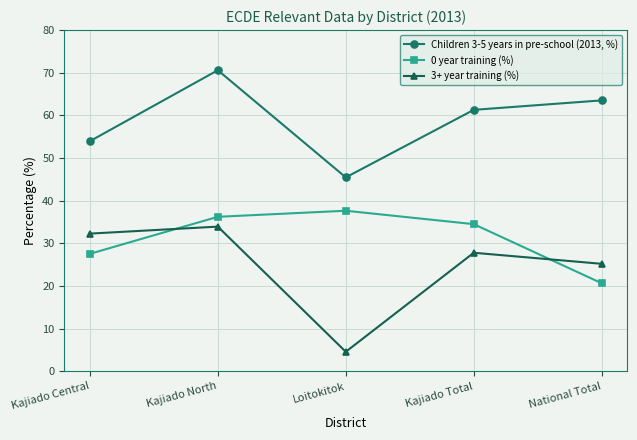

What are all the series names shown in the legend?

Children 3-5 years in pre-school (2013, %), 0 year training (%), 3+ year training (%)